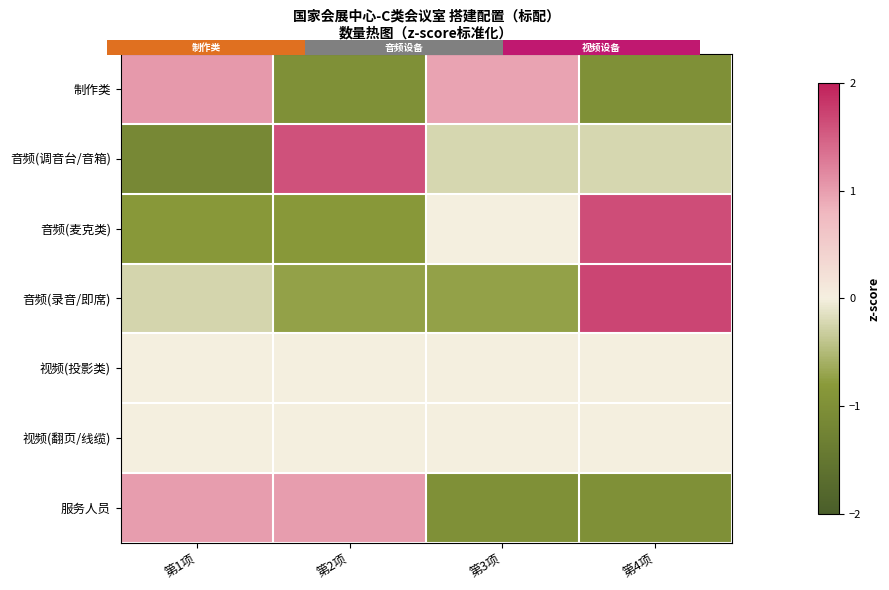

Which series changed the most between 第1项 and 第4项?

音频(麦克类)